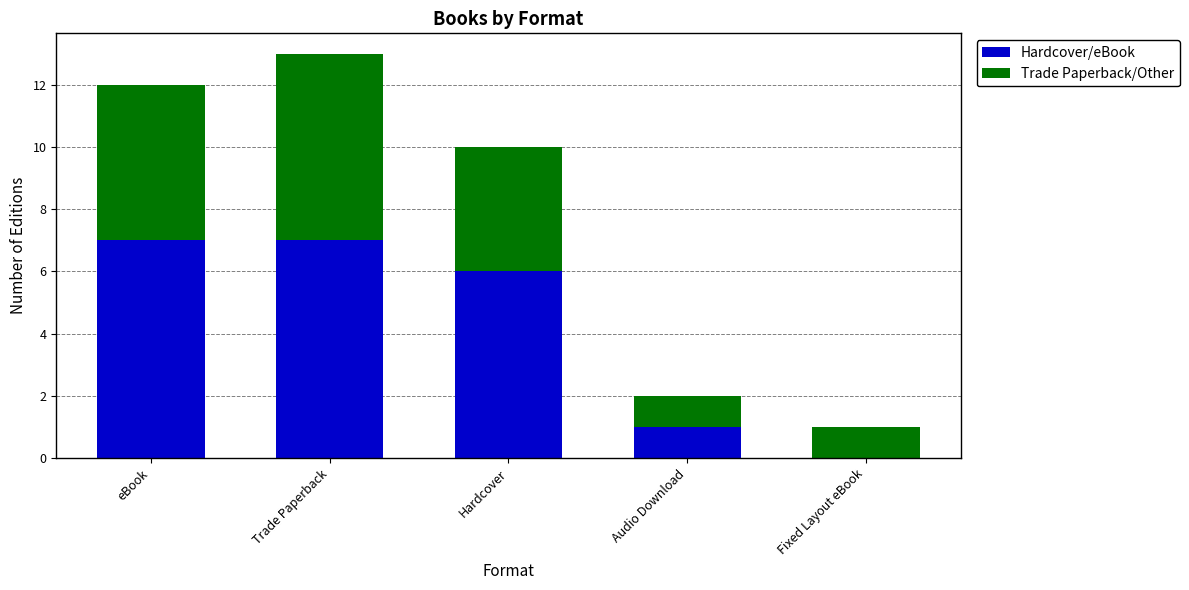

Reading left to right, list the values for the Hardcover/eBook series.

eBook=7	Trade Paperback=7	Hardcover=6	Audio Download=1	Fixed Layout eBook=0